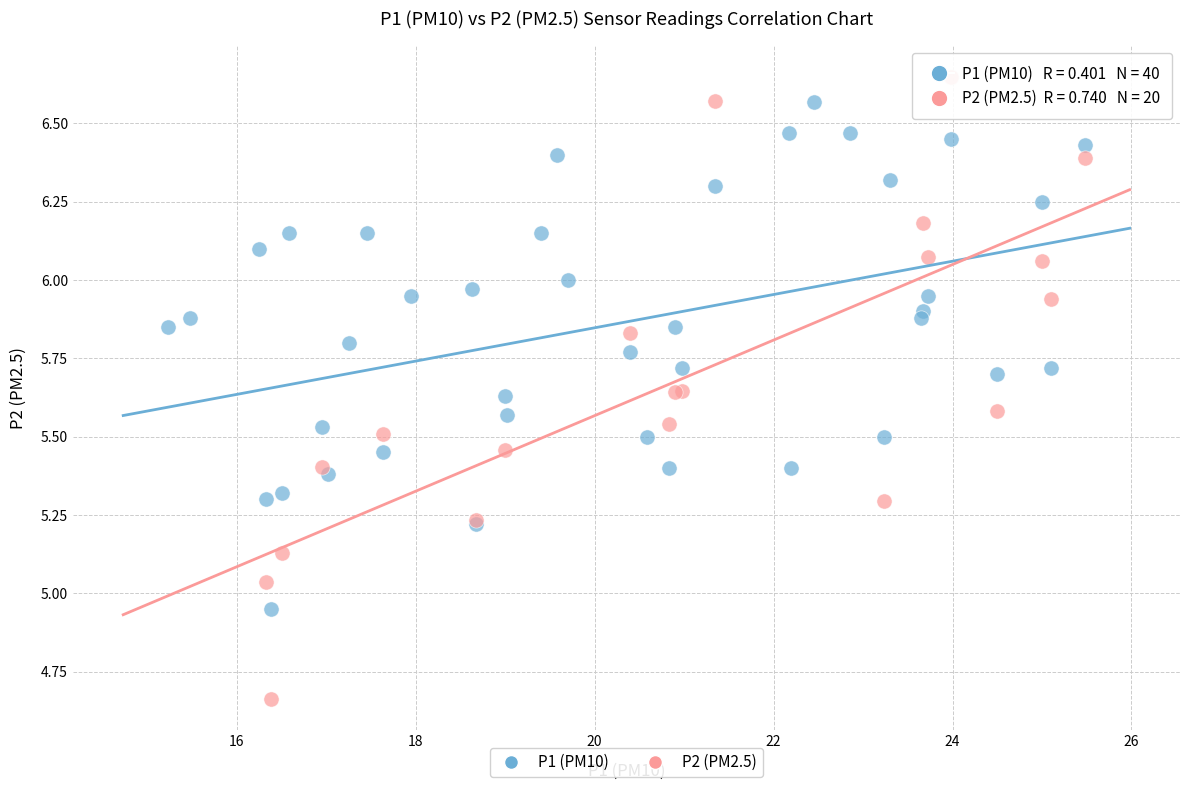

Which series has the largest Y range (max minus min)?

P2 (PM2.5)